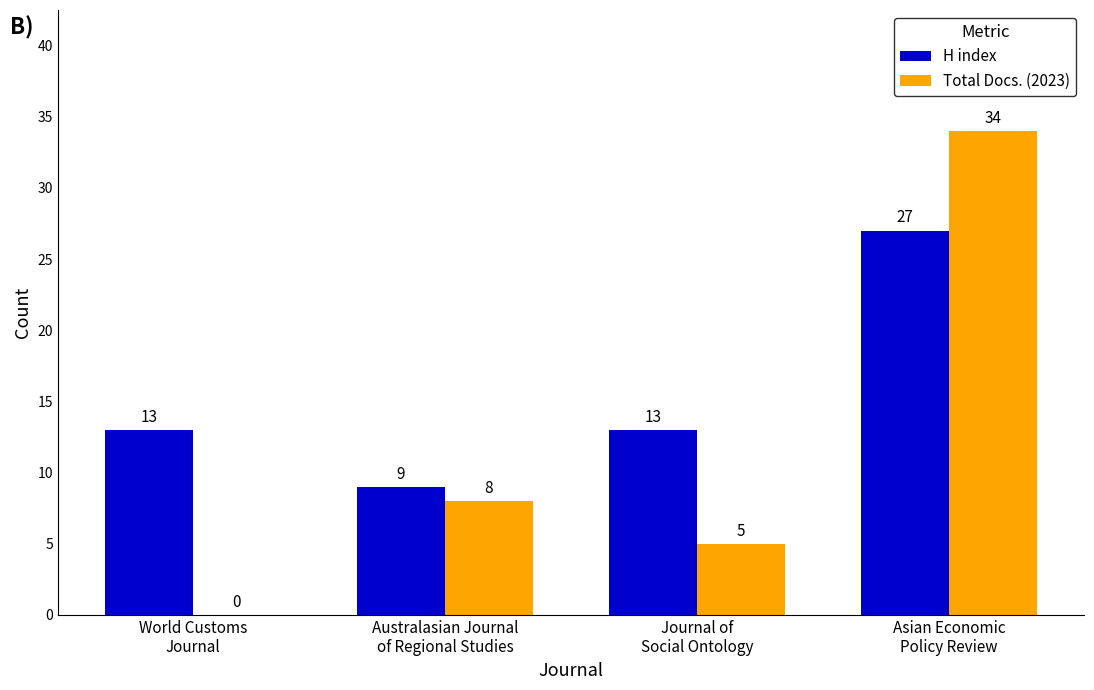

What is the approximate value of H index at Journal of
Social Ontology, to the nearest 5?

15